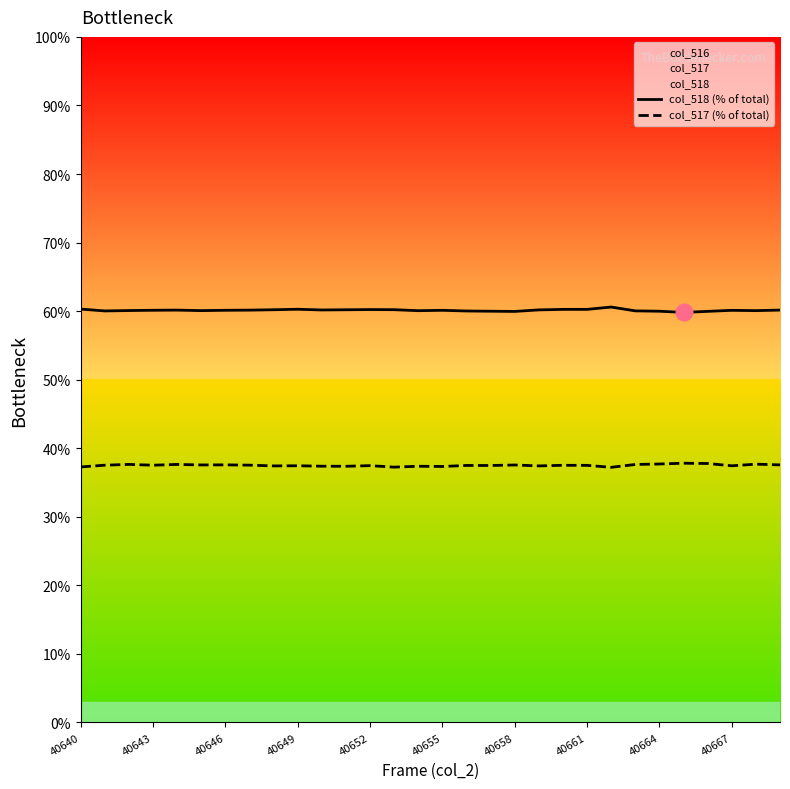

True or false: col_517 (% of total) and col_518 (% of total) intersect in this chart.

False